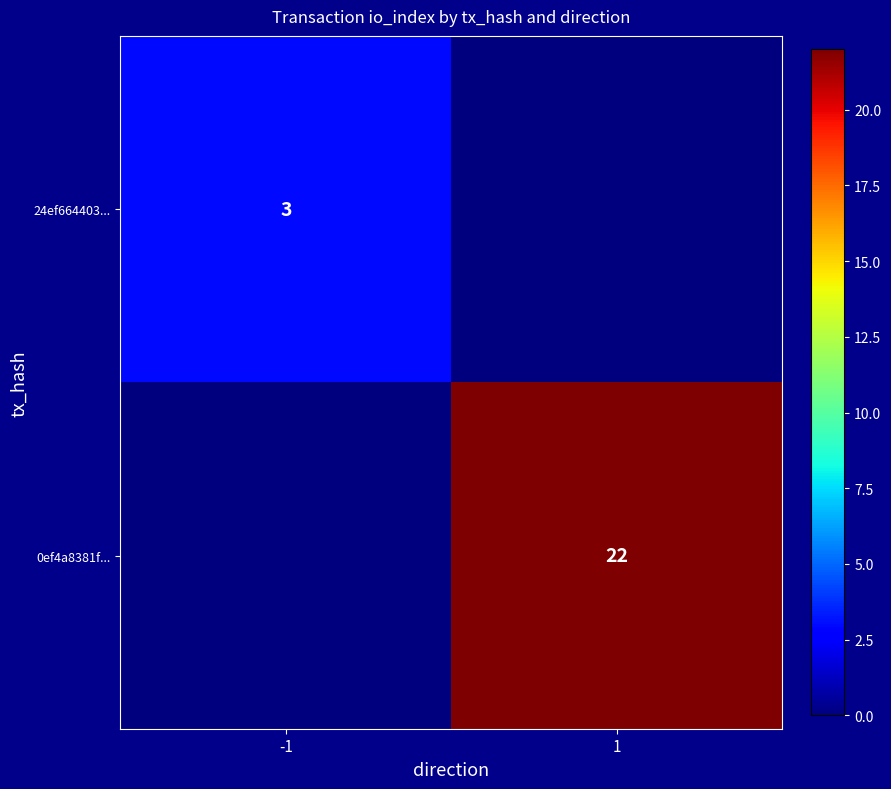

How many categories are shown in the chart?

2